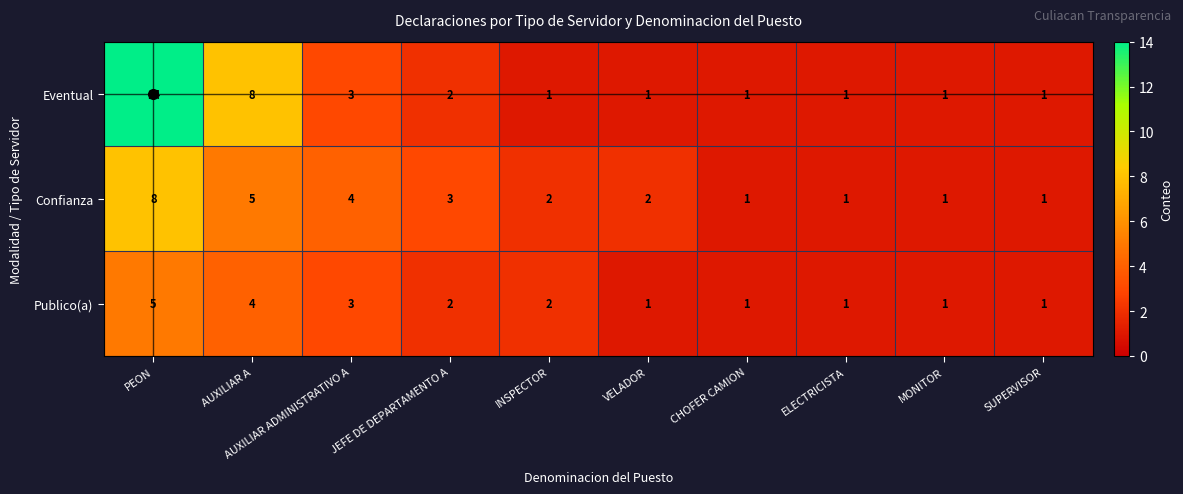

Where is Confianza nearest to the value 4?

AUXILIAR ADMINISTRATIVO A